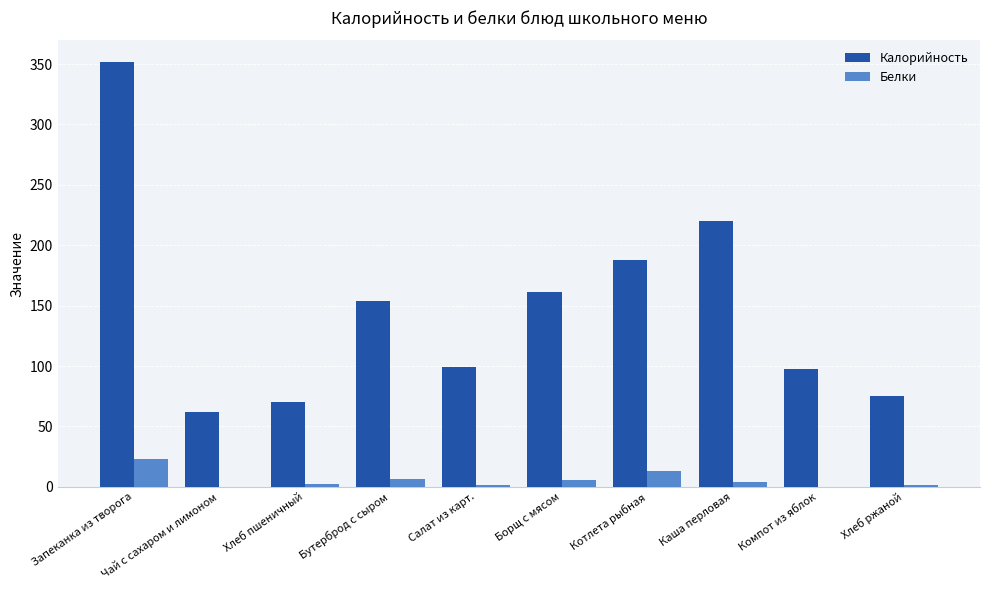

Which series changed the most between Каша перловая and Компот из яблок?

Калорийность